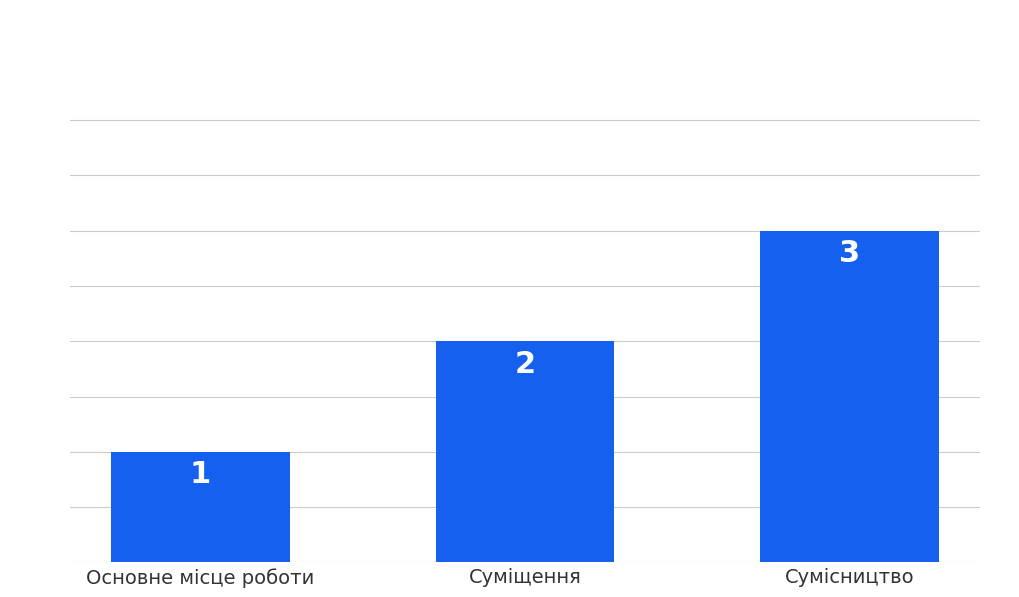

Rank the categories by value from highest to lowest.

Сумісництво, Суміщення, Основне місце роботи